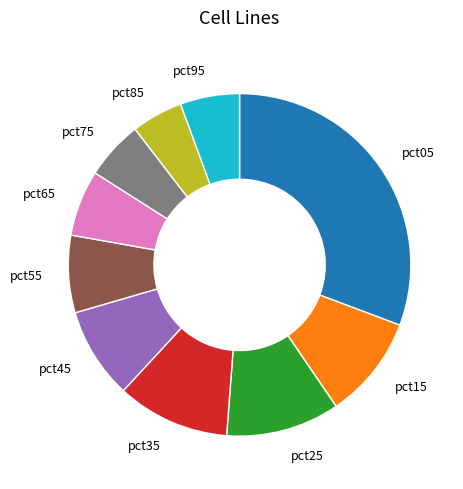

What is the largest slice in the pie chart?

pct05